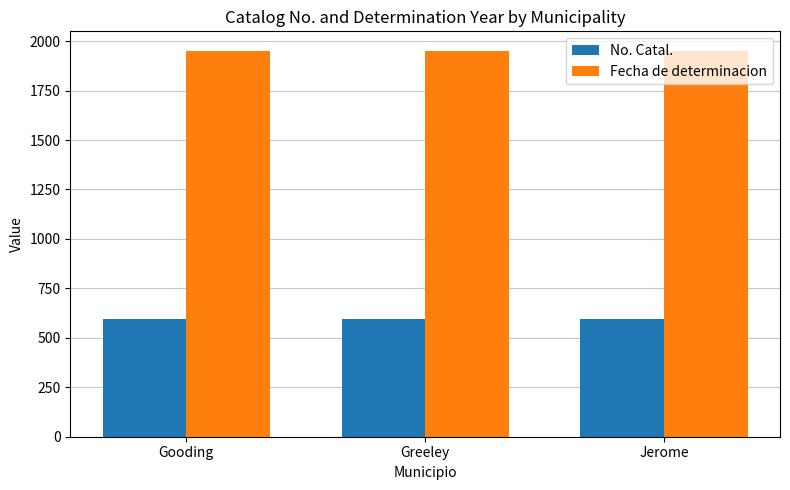

Which series has the largest total across all categories?

Fecha de determinacion